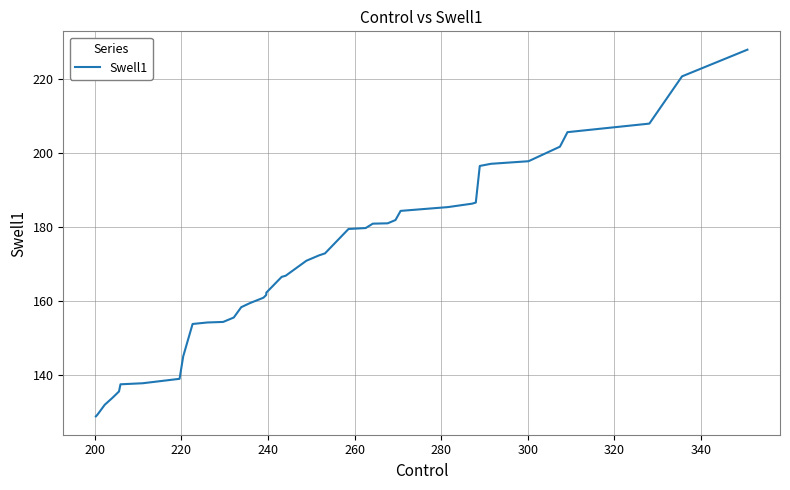

What is the greatest value displayed?

227.8